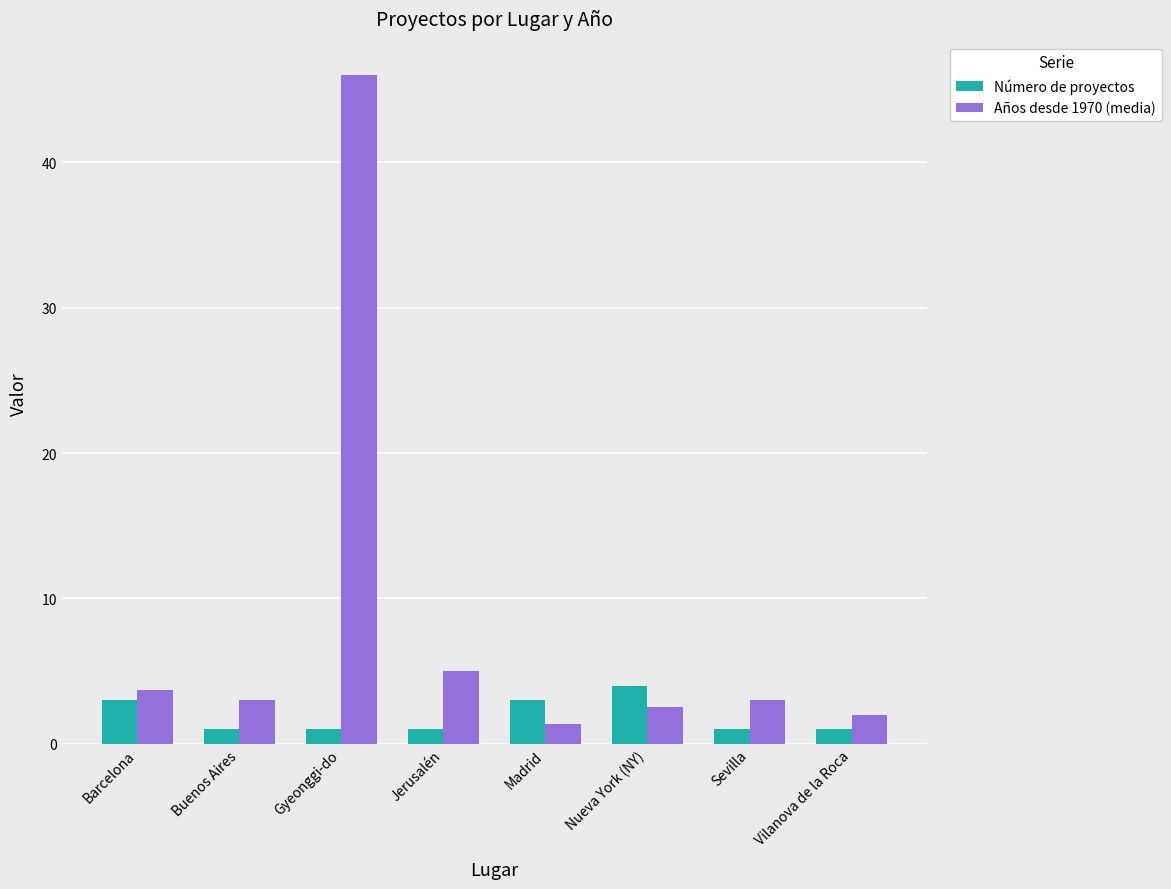

Reading left to right, extract all data points from this chart.

Número de proyectos: 3.0	1.0	1.0	1.0	3.0	4.0	1.0	1.0
Años desde 1970 (media): 3.7	3.0	46.0	5.0	1.3	2.5	3.0	2.0